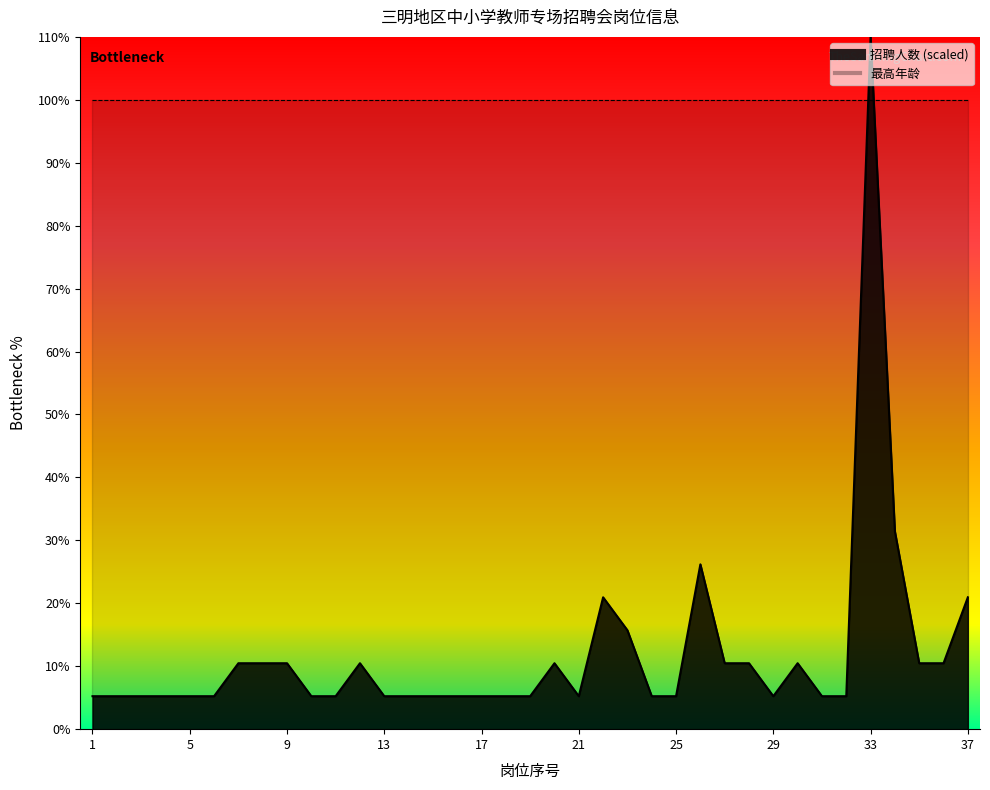

Reading right to left, extract all data points from this chart.

6.3	3.1	3.1	9.4	33.0	1.6	1.6	3.1	1.6	3.1	3.1	7.9	1.6	1.6	4.7	6.3	1.6	3.1	1.6	1.6	1.6	1.6	1.6	1.6	1.6	3.1	1.6	1.6	3.1	3.1	3.1	1.6	1.6	1.6	1.6	1.6	1.6